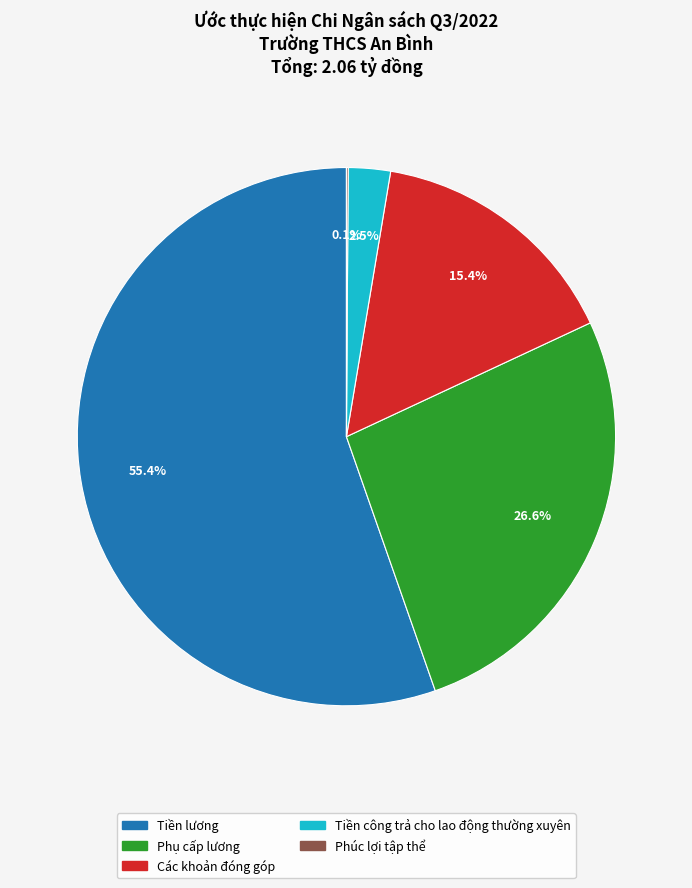

Is there a majority slice in this chart?

Yes